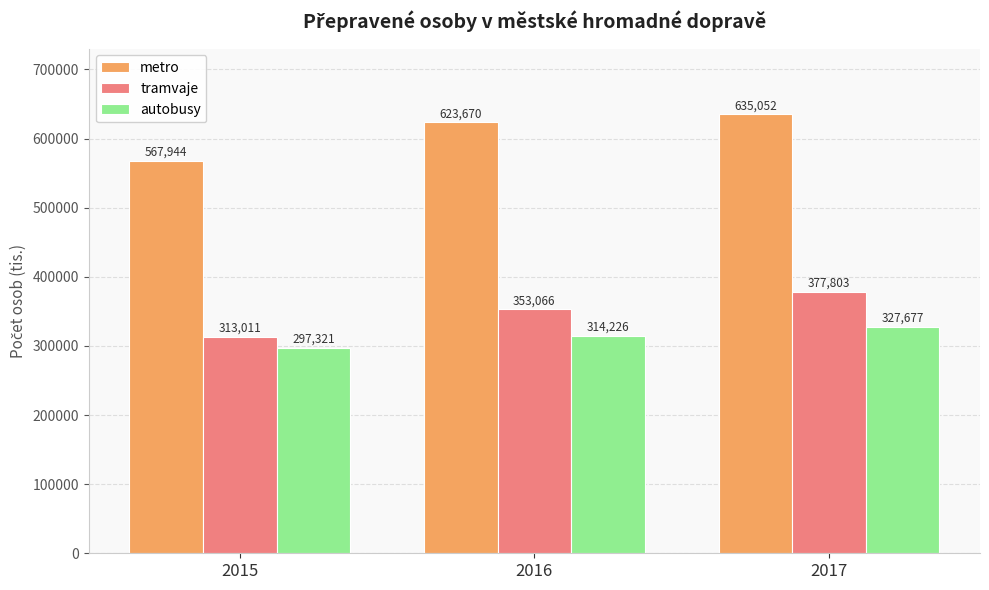

Which series has the largest total across all categories?

metro